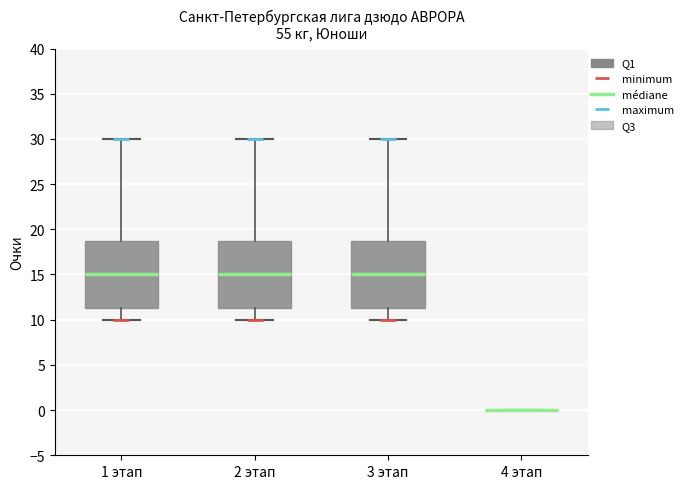

Reading left to right, read every box against the y-axis: the position of its median line, the range the box covers, and the ends of its whiskers. The values are not printed on the chart, so give them approximately, as read against the axis.

1 этап: median 15.0, box 11.5 to 19.0, whiskers 10.0 to 30.0
2 этап: median 15.0, box 11.5 to 19.0, whiskers 10.0 to 30.0
3 этап: median 15.0, box 11.5 to 19.0, whiskers 10.0 to 30.0
4 этап: box collapsed to a line at 0.0, whiskers 0.0 to 0.0